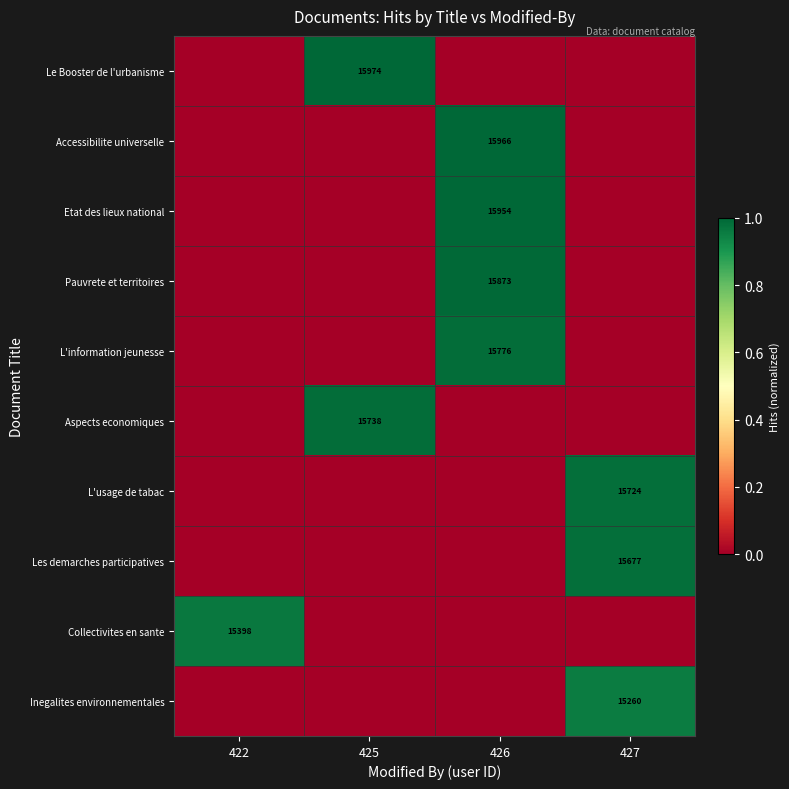

The Pauvrete et territoires series shows 23514 at 426. True or false?

False